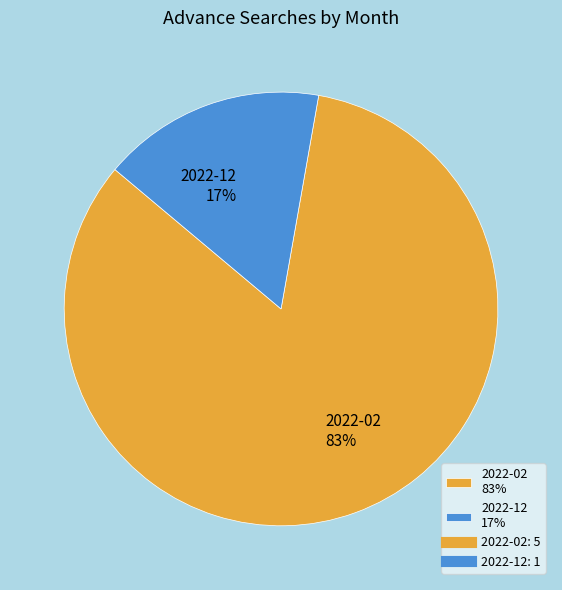

Which slice represents more than half of the pie?

2022-02